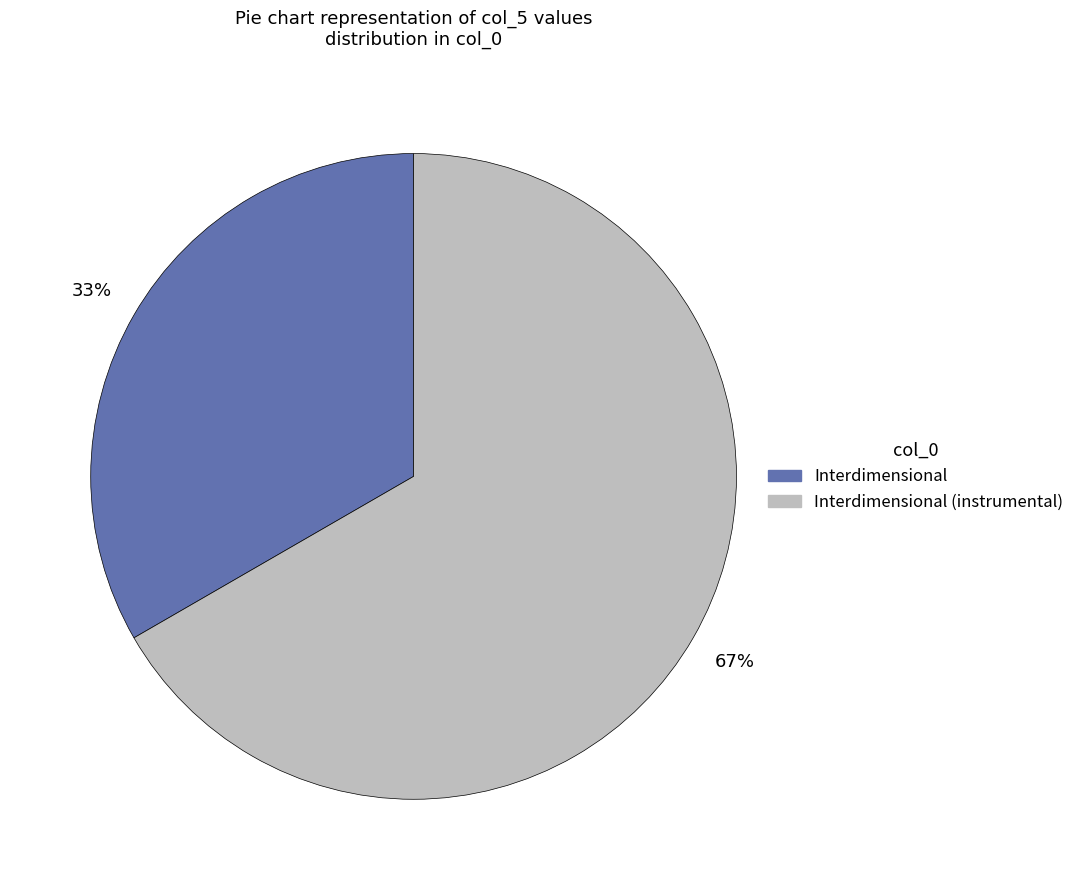

Is there any slice that represents more than half of the pie?

Yes